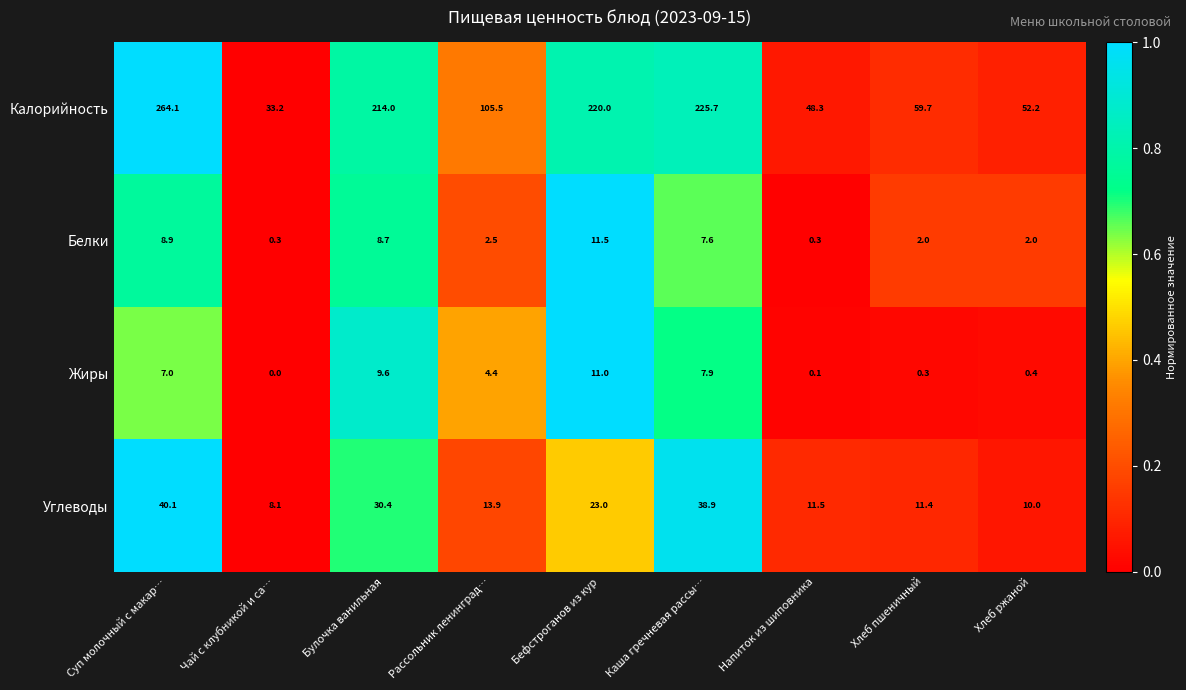

At how many categories does at least one series exceed 0?

9